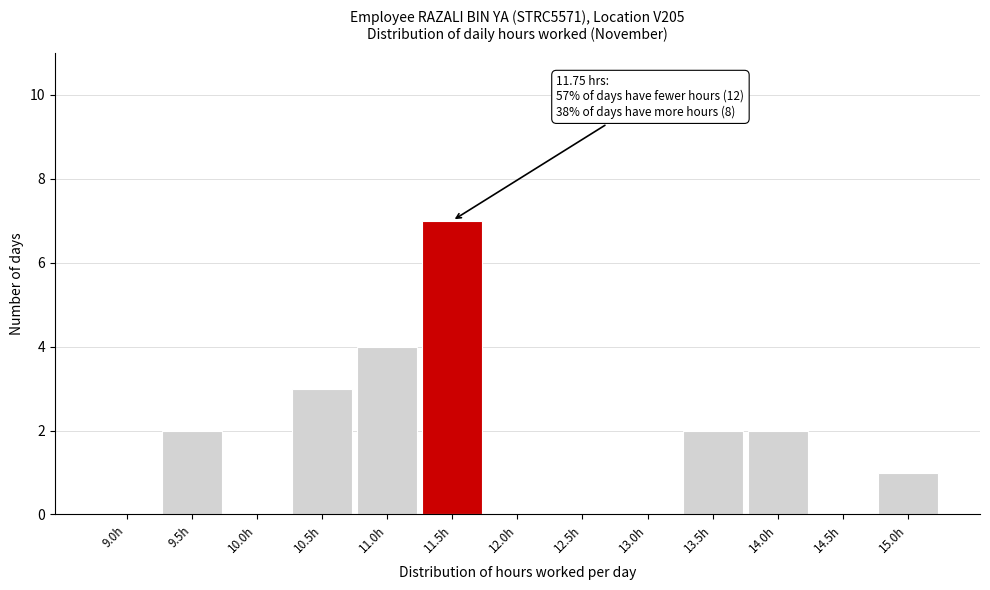

Reading left to right, list all the values displayed in this chart.

9.0h=0	9.5h=2	10.0h=0	10.5h=3	11.0h=4	11.5h=7	12.0h=0	12.5h=0	13.0h=0	13.5h=2	14.0h=2	14.5h=0	15.0h=1